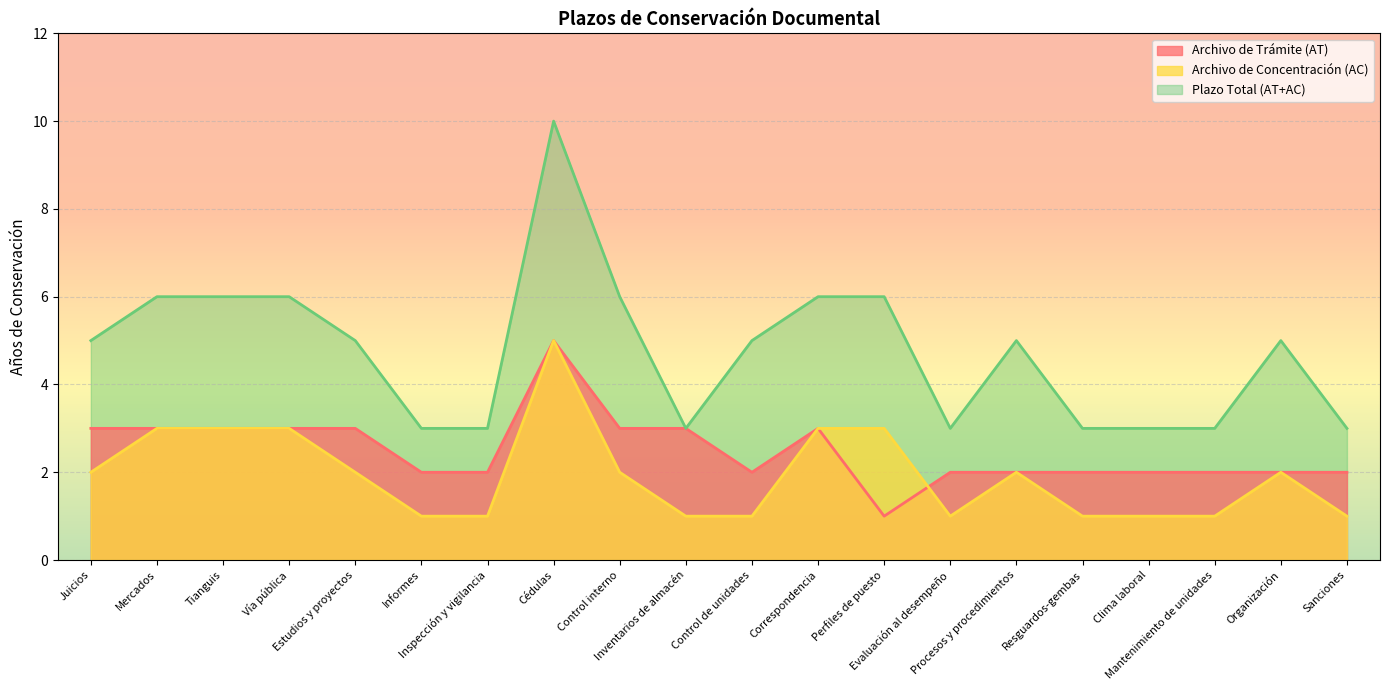

What is the sum of all Archivo de Concentración (AC) values?

39